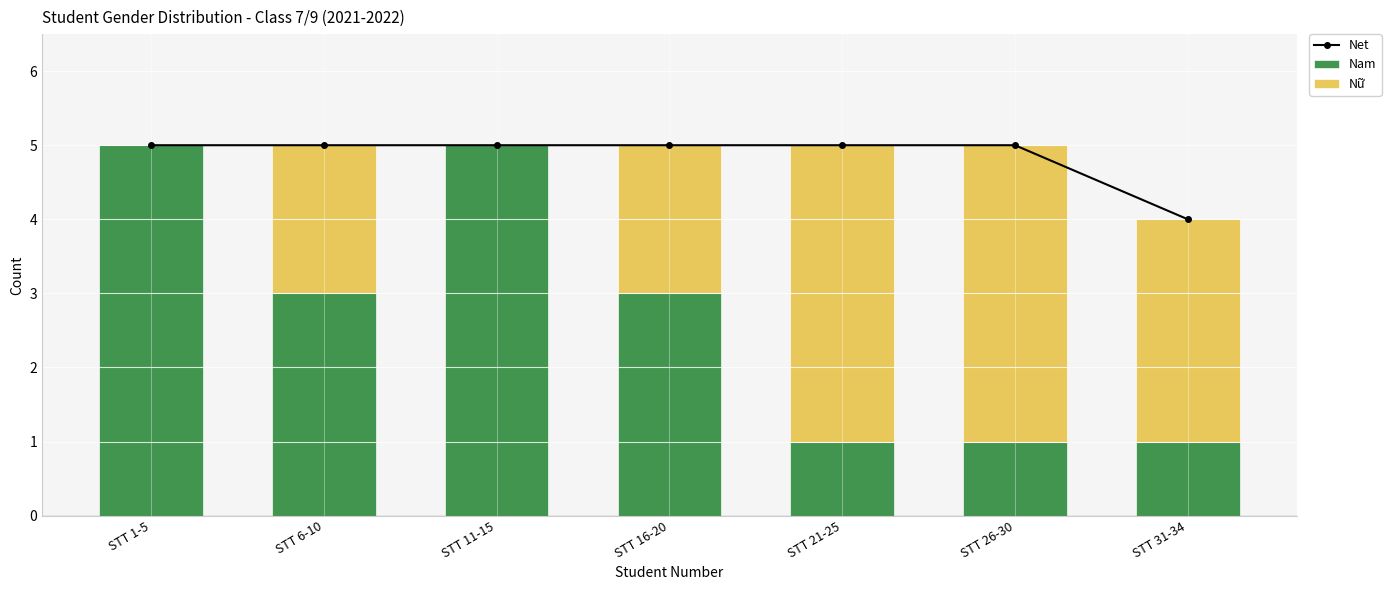

How many Nam values are between 1 and 5?

7